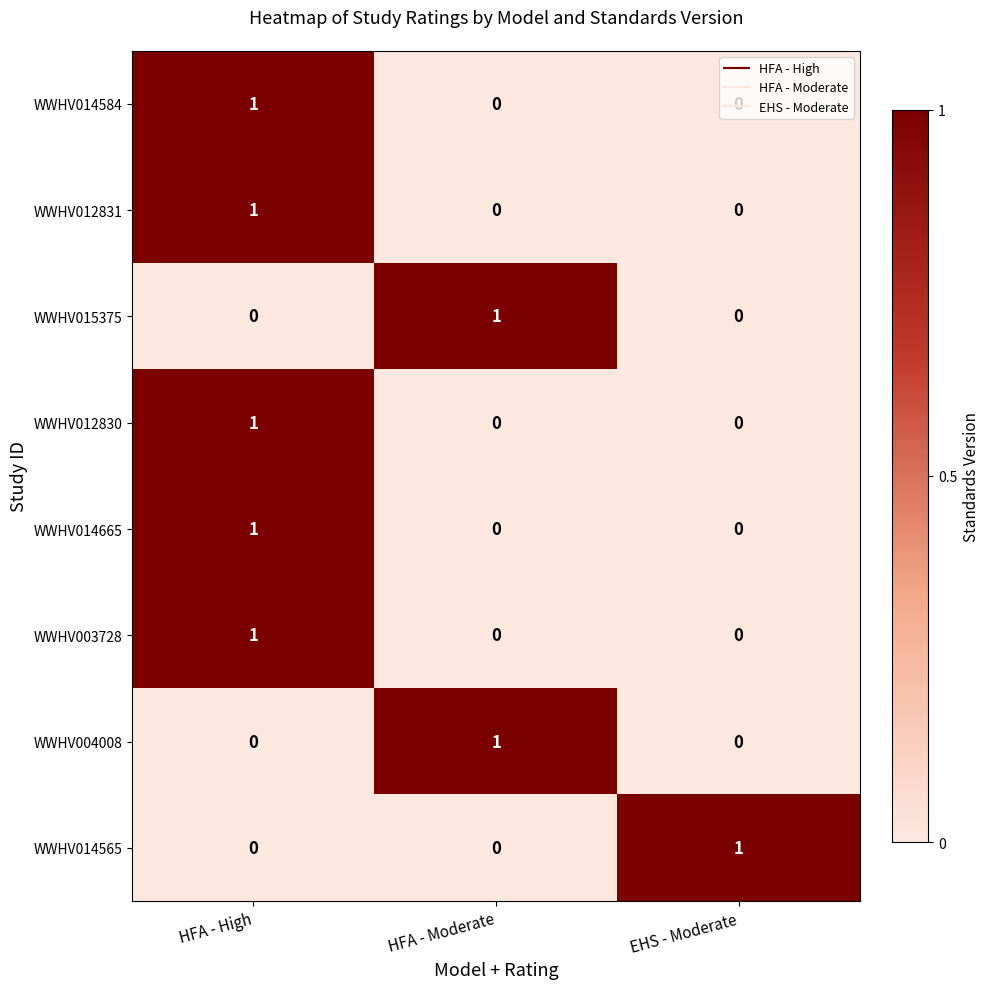

Is it true that WWHV015375 equals -1 at HFA - High?

False